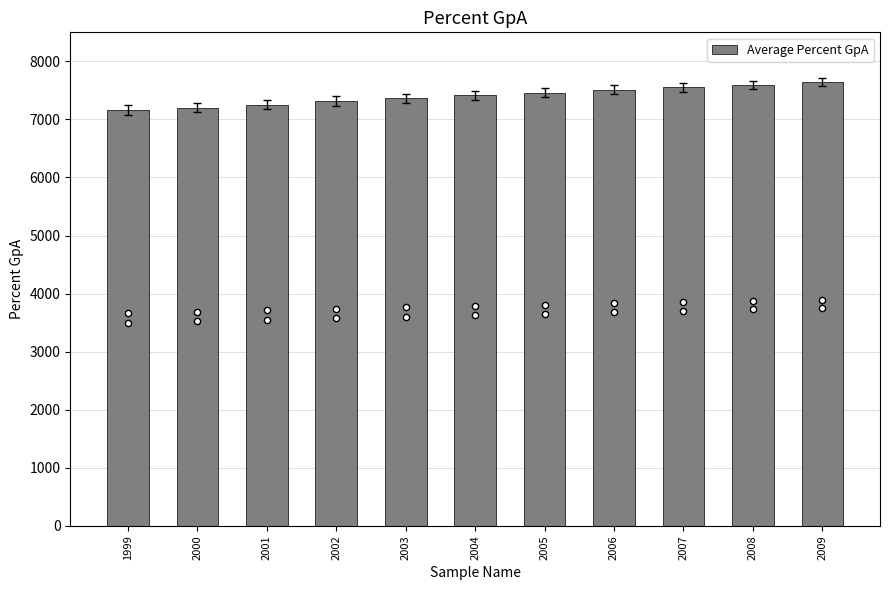

Approximately how many times larger is the value at 2003 compared to 2004?

1.0